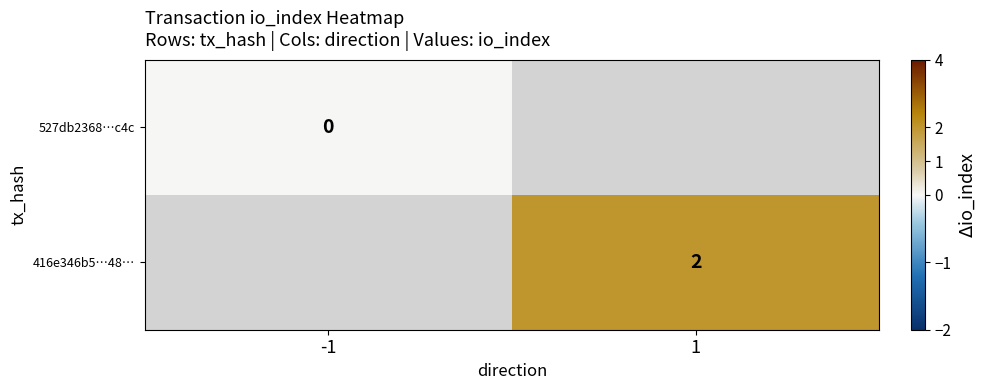

The 416e346b5…48… series shows 2 at 1. True or false?

True